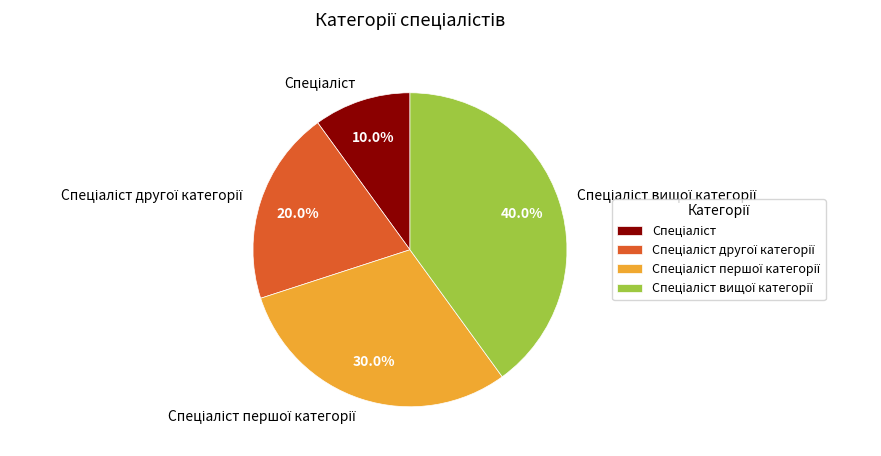

Is there any slice that represents more than half of the pie?

No